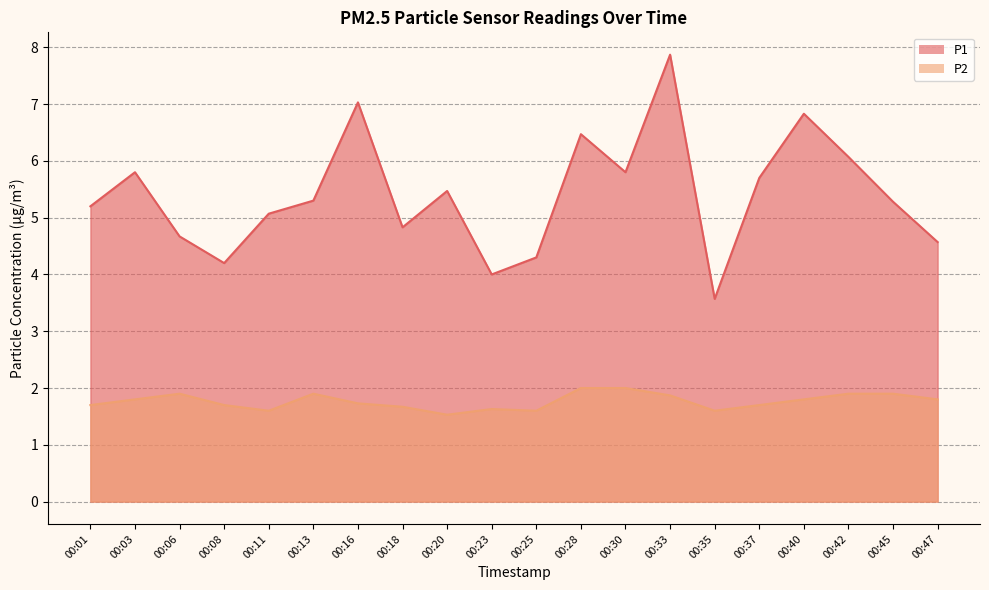

What is the difference between the maximum and minimum values in the P2 series?

0.5